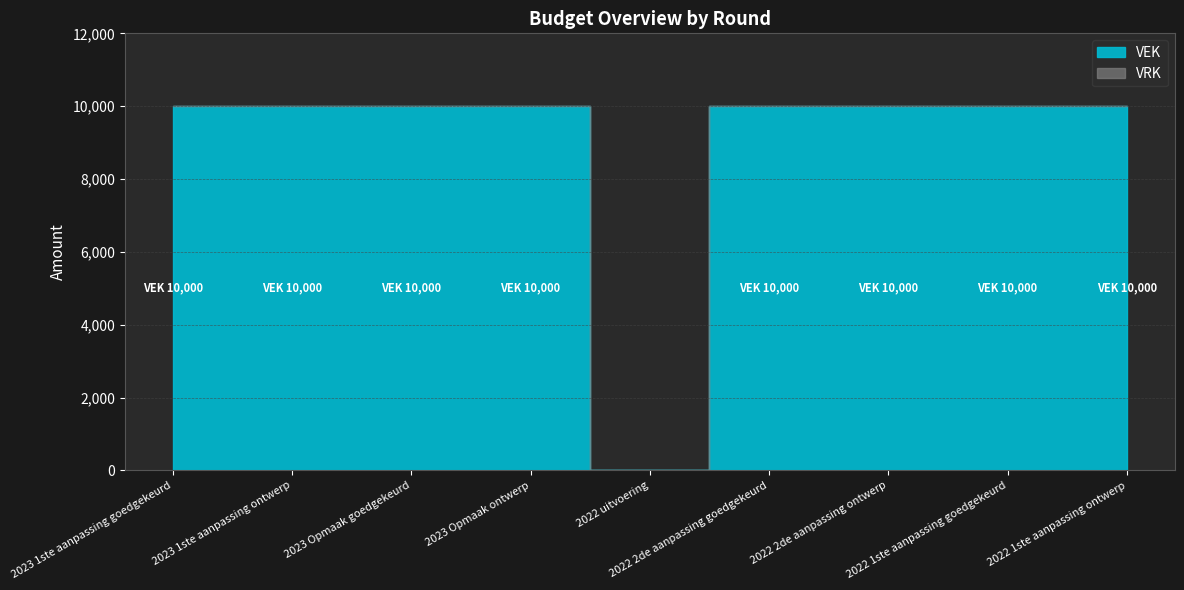

What is the maximum value shown in the chart?

10000